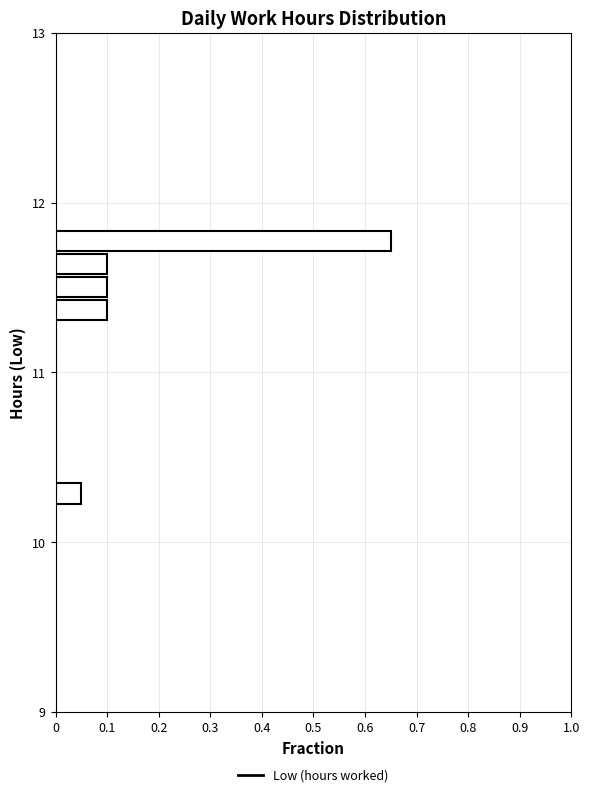

Read against the y-axis, roughly where is the centre of the longest bar?

11.8